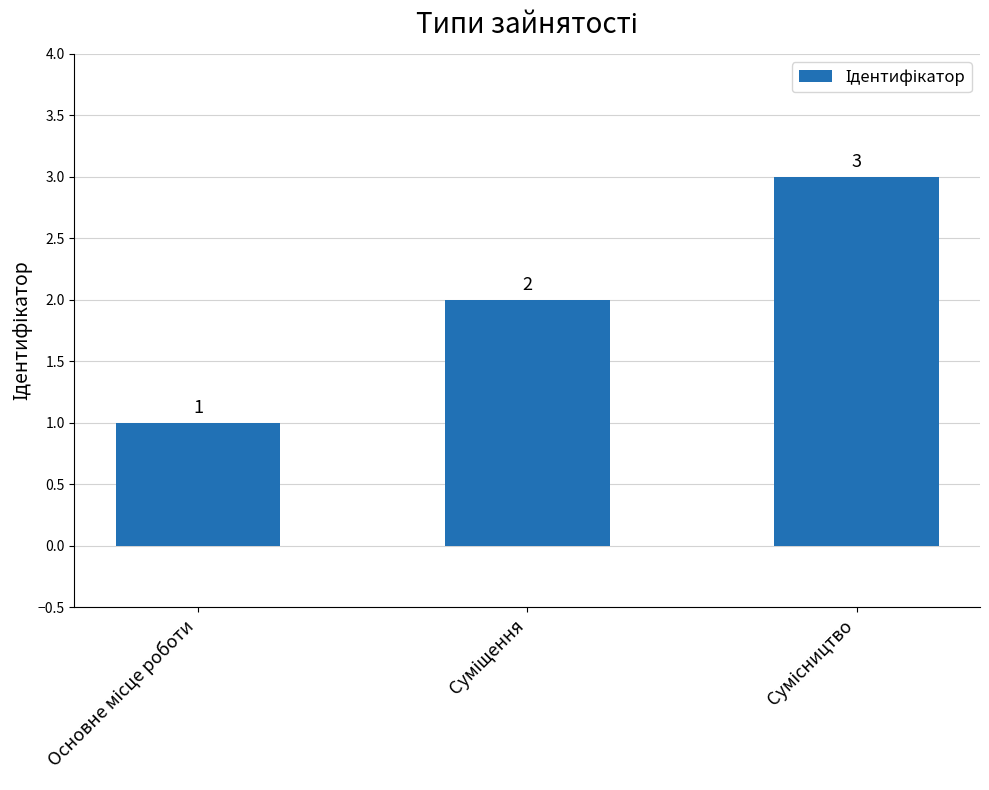

Count the values in the range 1 to 3.

3